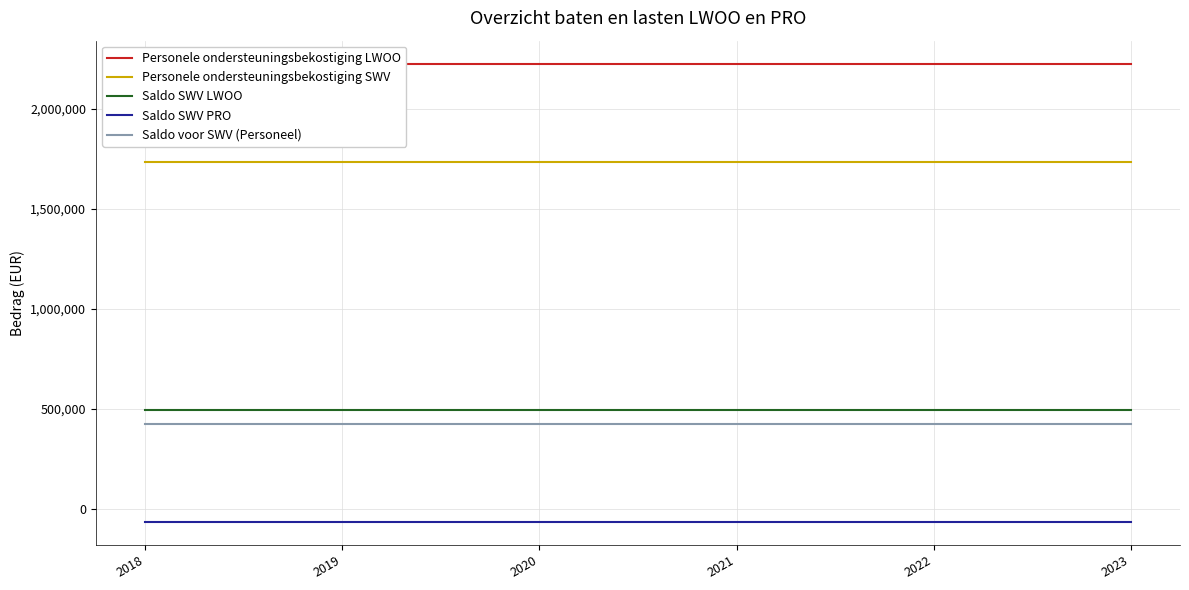

Does the chart display data point markers on the line(s)?

No